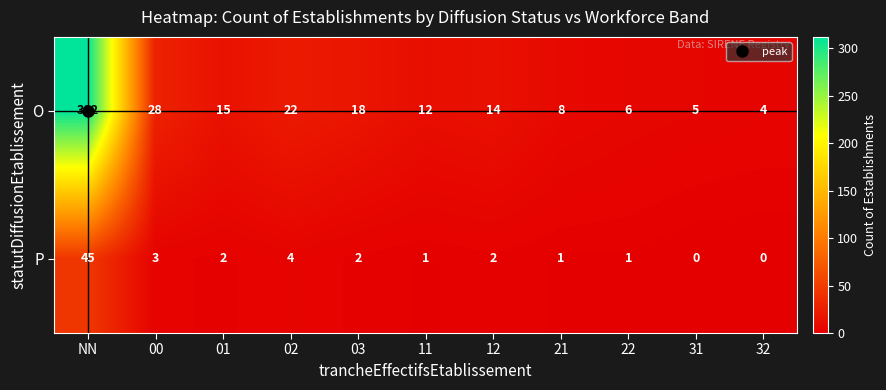

Rank the series by their maximum value, from lowest to highest.

P, O